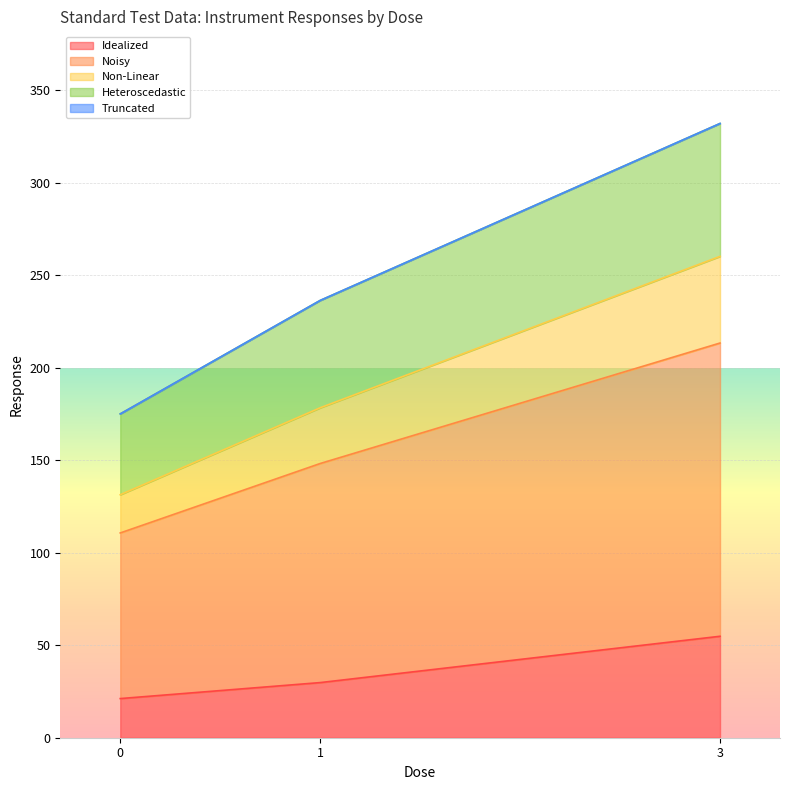

At which category is the sum across all series the highest?

3